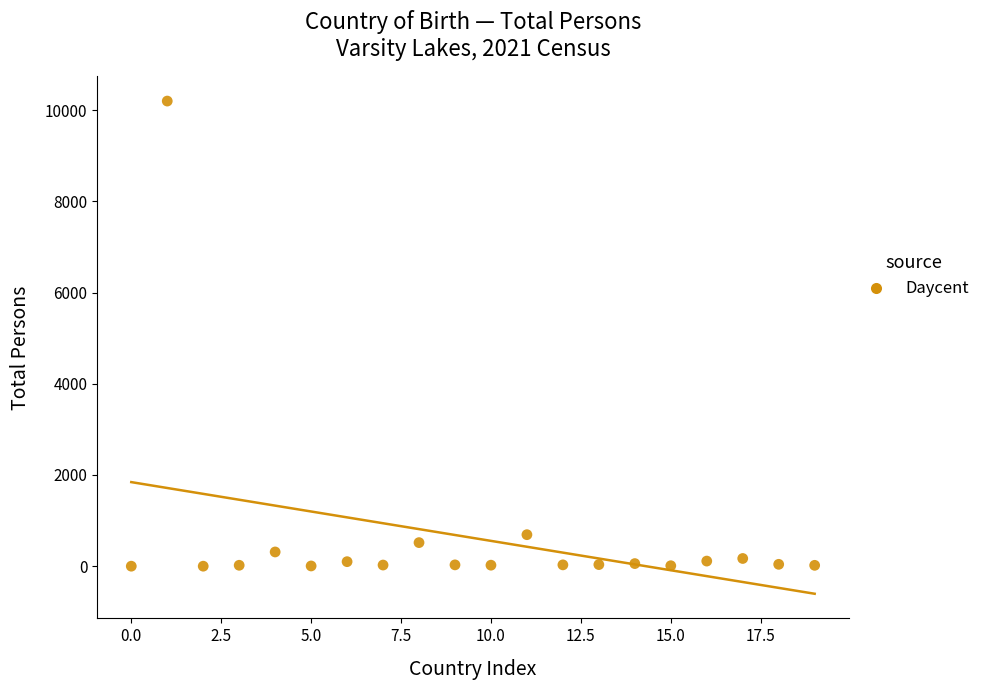

What is the range of Y values (max minus min)?

10201